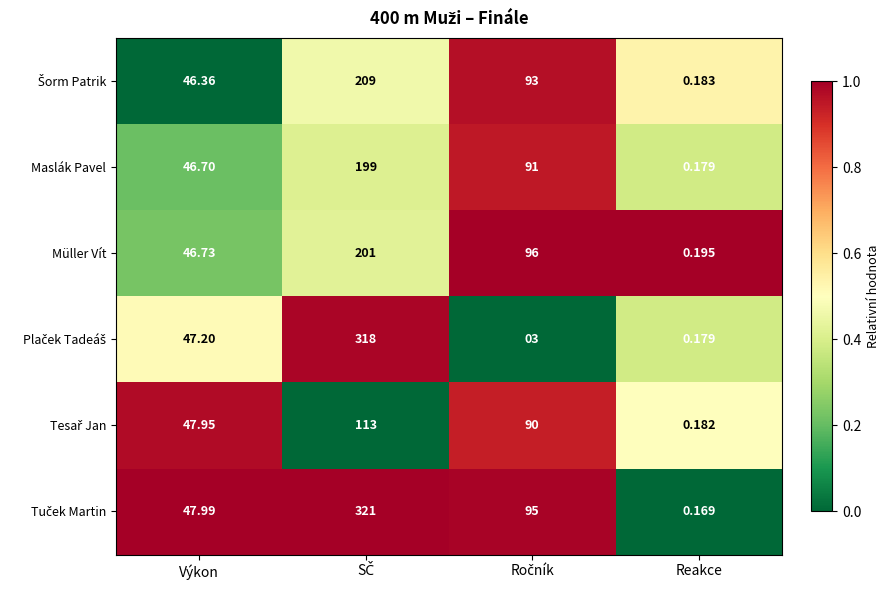

Which category has the lowest value in the Müller Vít series?

Reakce